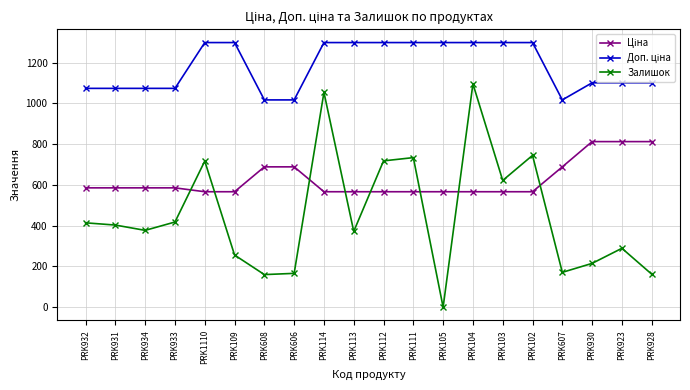

What is the label of the 18th point from the left?

PRK930